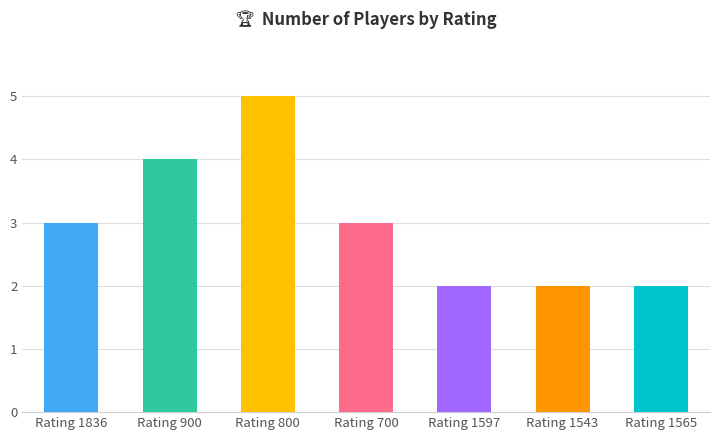

How many bars are there in total?

7